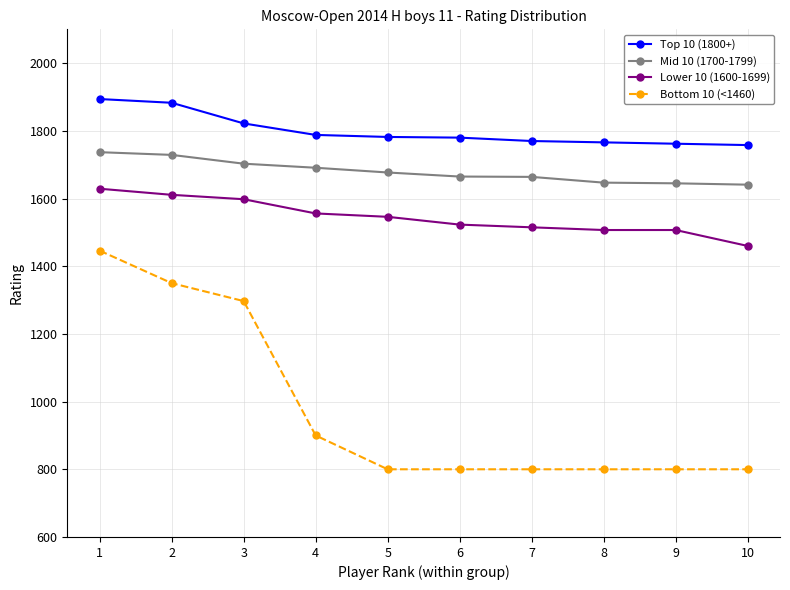

Between 3 and 5, which series saw the biggest shift?

Bottom 10 (<1460)